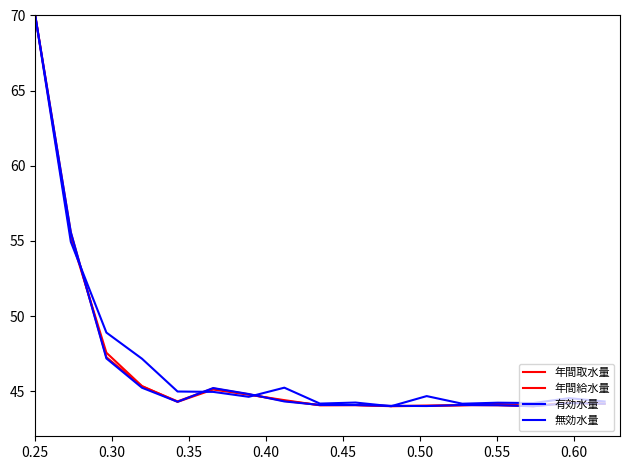

In 有効水量, how many points are lower than both neighbors (excluding endpoints)?

3